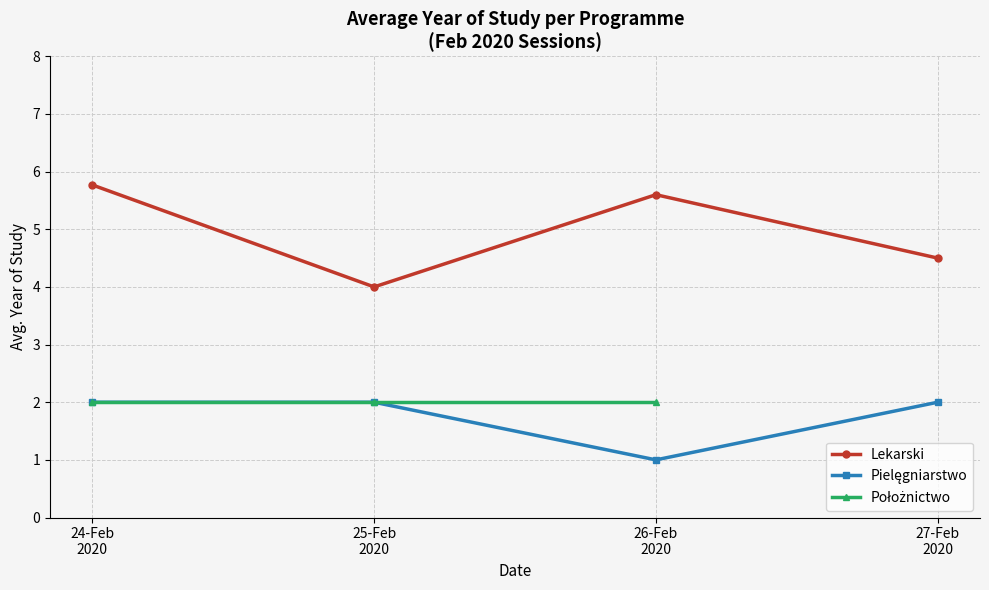

Rank the series at 27-Feb
2020 from highest to lowest value.

Lekarski, Pielęgniarstwo, Położnictwo